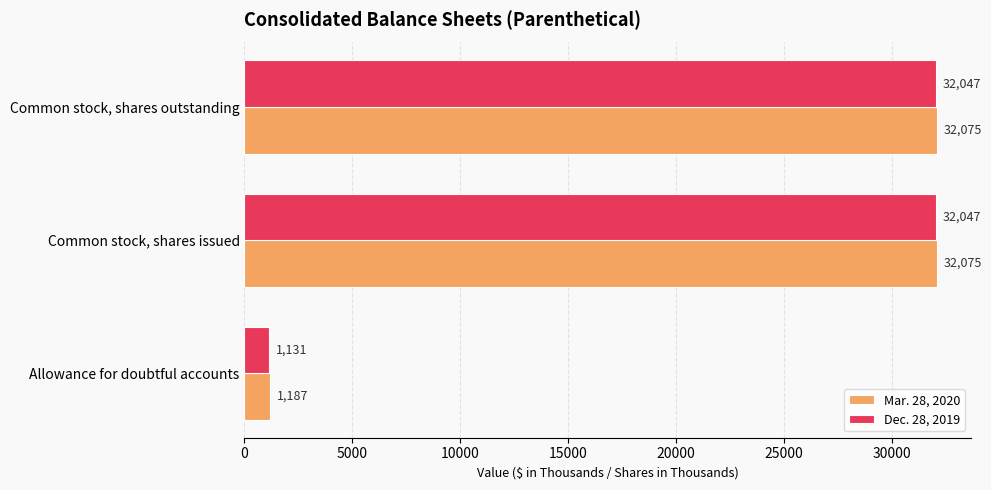

What is the highest value of the Mar. 28, 2020 series?

32075